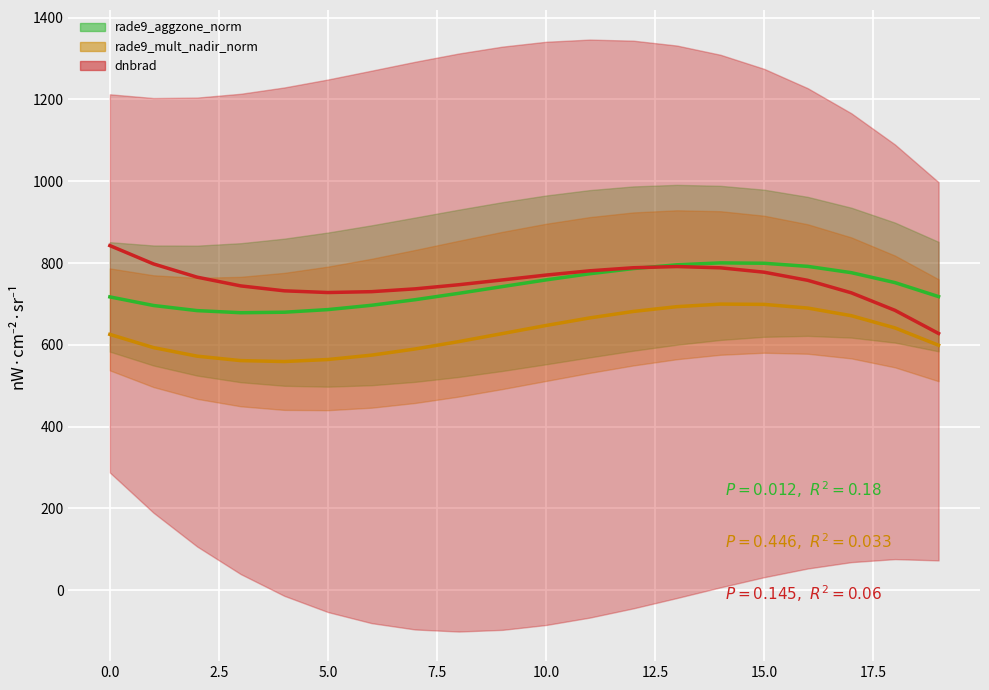

Reading left to right, extract all data points from this chart.

rade9_aggzone_norm_line: 717.3	696.3	683.7	678.6	679.8	686.2	696.8	710.4	726.0	742.5	758.8	773.8	786.5	795.7	800.4	799.5	791.9	776.5	752.2	718.0
rade9_mult_nadir_norm_line: 625.6	593.3	572.4	561.5	559.2	564.2	574.9	589.9	608.0	627.6	647.4	665.8	681.7	693.4	699.6	699.0	690.0	671.3	641.5	599.1
dnbrad_line: 842.7	797.9	765.5	744.1	732.1	727.9	730.1	736.9	747.0	758.8	770.6	781.1	788.5	791.5	788.4	777.6	757.8	727.2	684.4	627.8